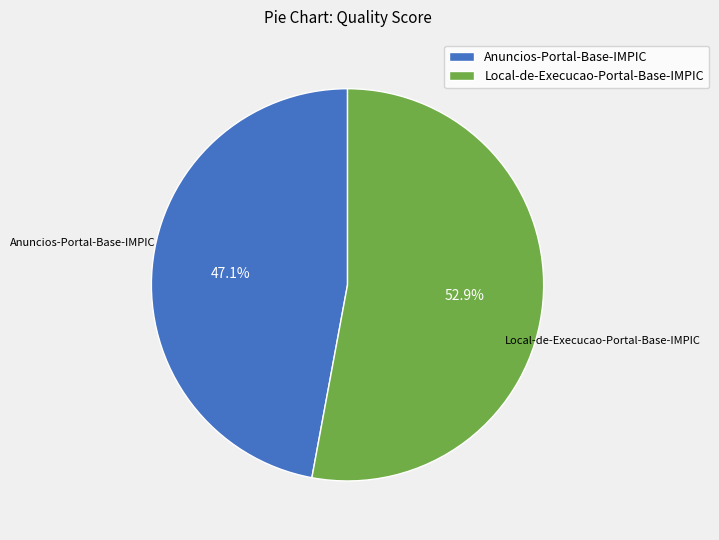

Which has a higher value, Anuncios-Portal-Base-IMPIC or Local-de-Execucao-Portal-Base-IMPIC?

Local-de-Execucao-Portal-Base-IMPIC